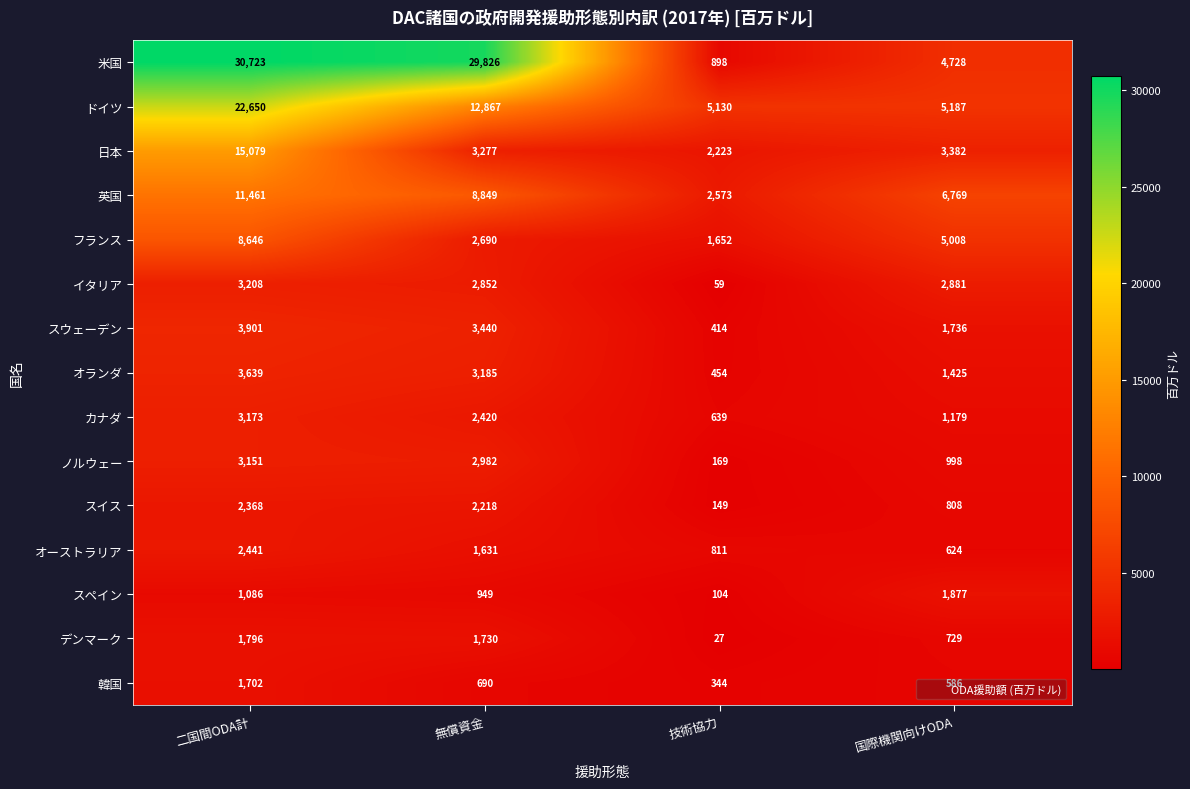

True or false: ドイツ has a value of 5007 at 二国間ODA計.

False